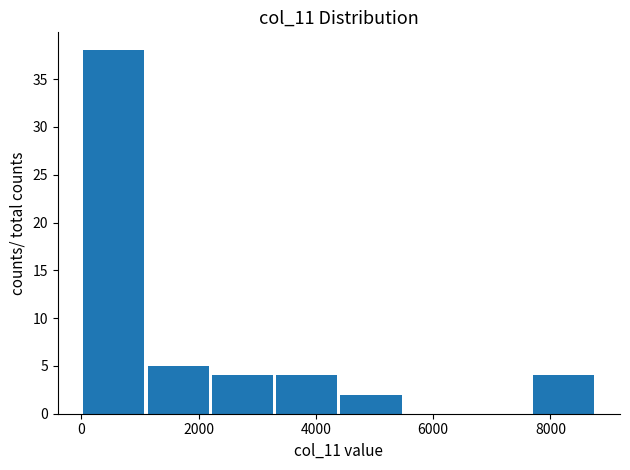

Reading left to right, transcribe this chart: for each bar, give the range it covers on the x-axis and its height. Neither the bar edges nor the heights are printed on the chart, so give them approximately, as read against the axes.

0 to 1200: 38
1200 to 2200: 5
2200 to 3200: 4
3200 to 4400: 4
4400 to 5400: 2
5400 to 6600: 0
6600 to 7600: 0
7600 to 8800: 4